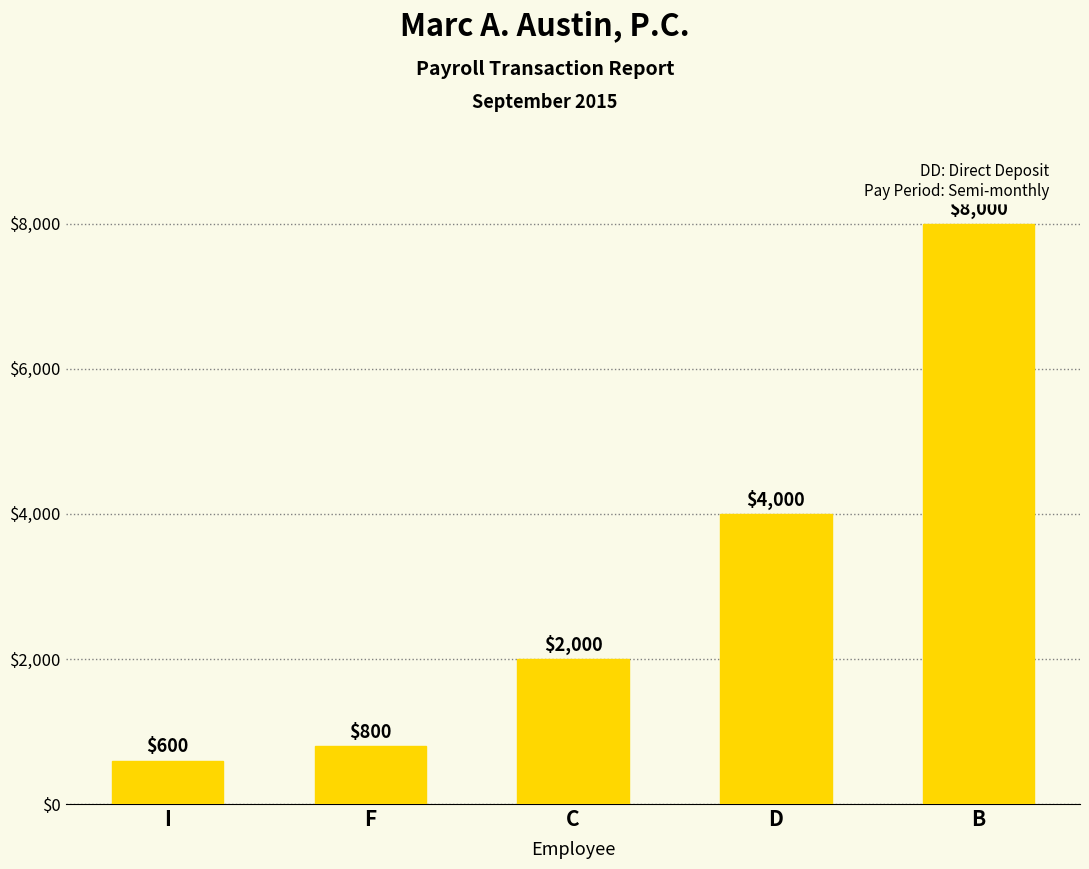

What is the value of the 3rd bar from the left?

2000